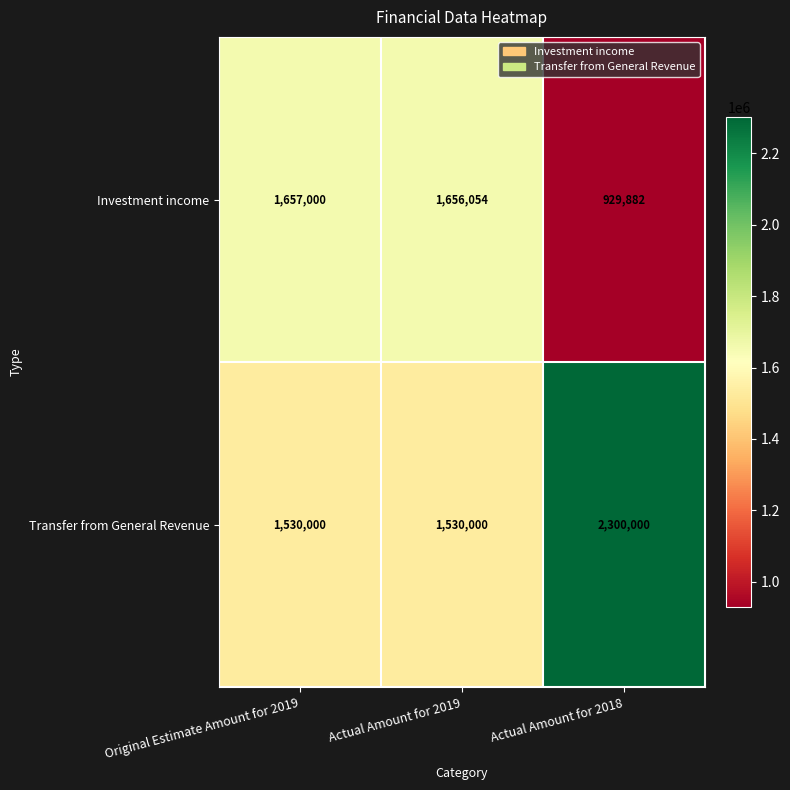

What is the difference between the highest and lowest values at Original Estimate Amount for 2019?

127000